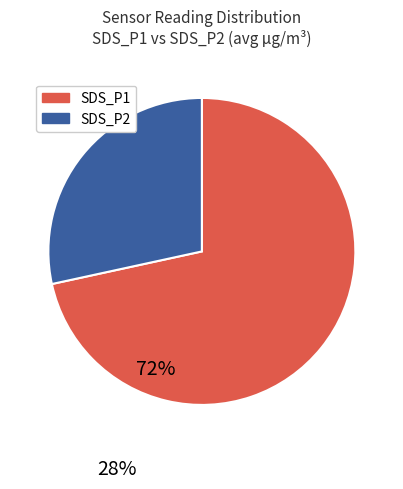

Does any single category account for the majority?

Yes